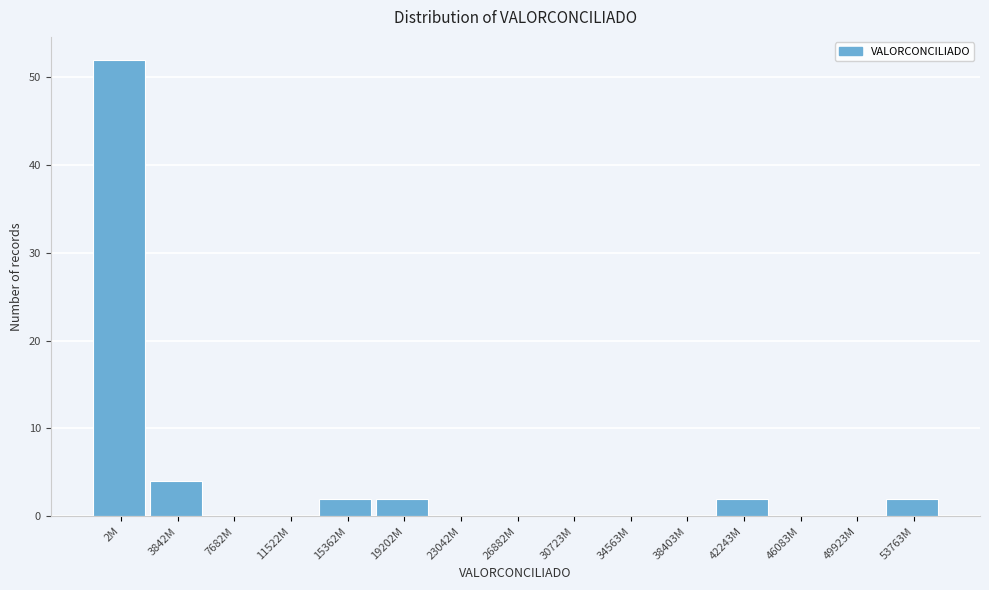

Reading left to right, extract all data points from this chart.

2M=52	3842M=4	7682M=0	11522M=0	15362M=2	19202M=2	23042M=0	26882M=0	30723M=0	34563M=0	38403M=0	42243M=2	46083M=0	49923M=0	53763M=2